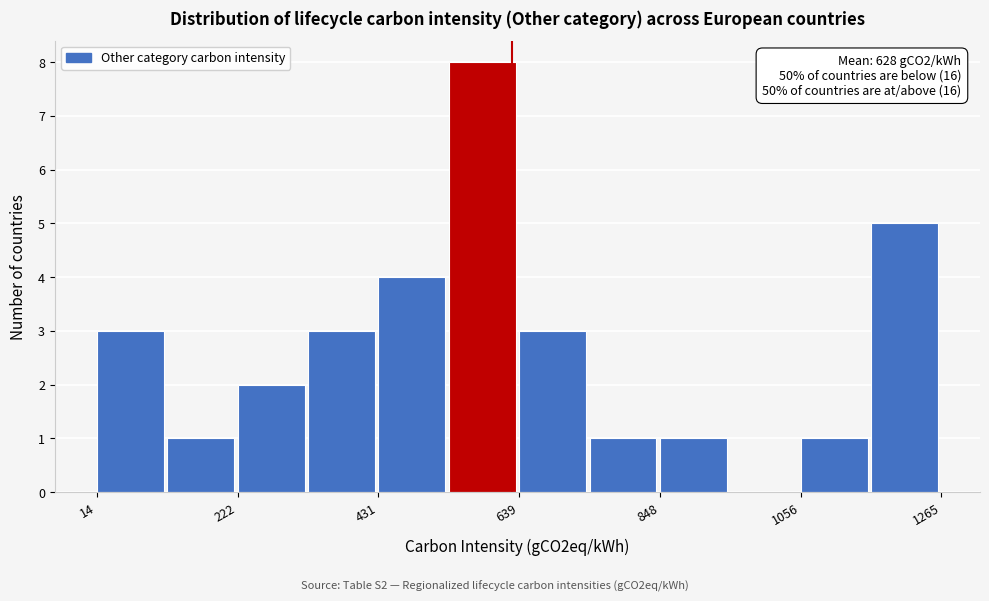

Around what value on the x-axis is the tallest bar? Give the approximate position of its centre, as read against the axis.

600